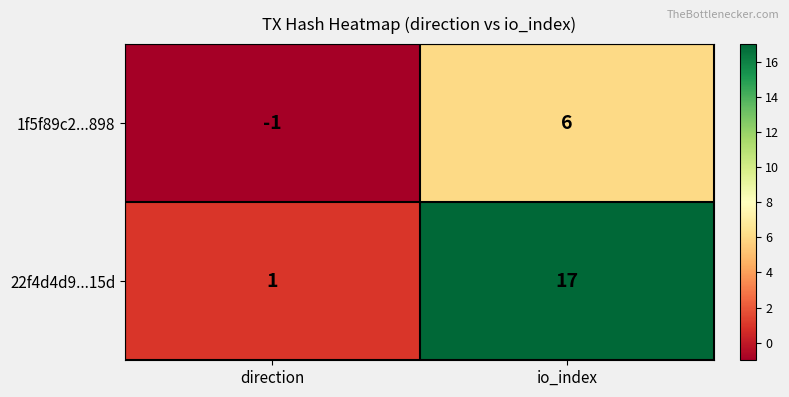

What is the greatest value displayed?

17